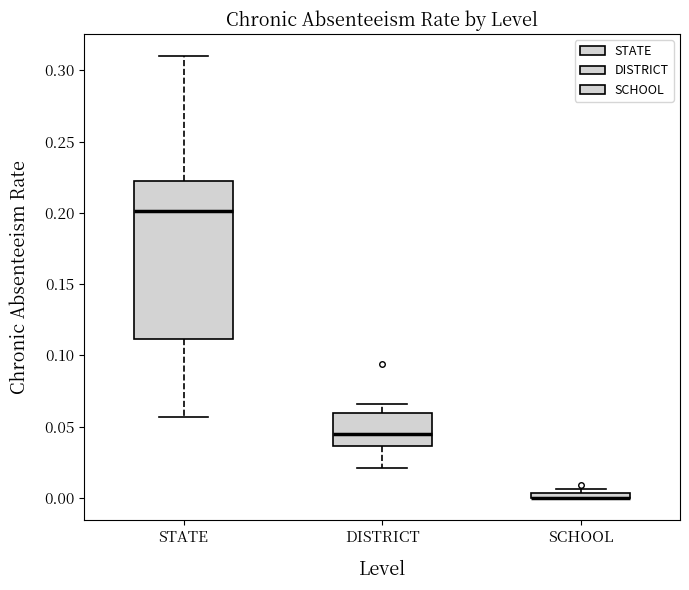

Where is the lower edge of the box for SCHOOL on the y-axis? The values are not printed on the chart, so give them approximately, as read against the axis.

0.000